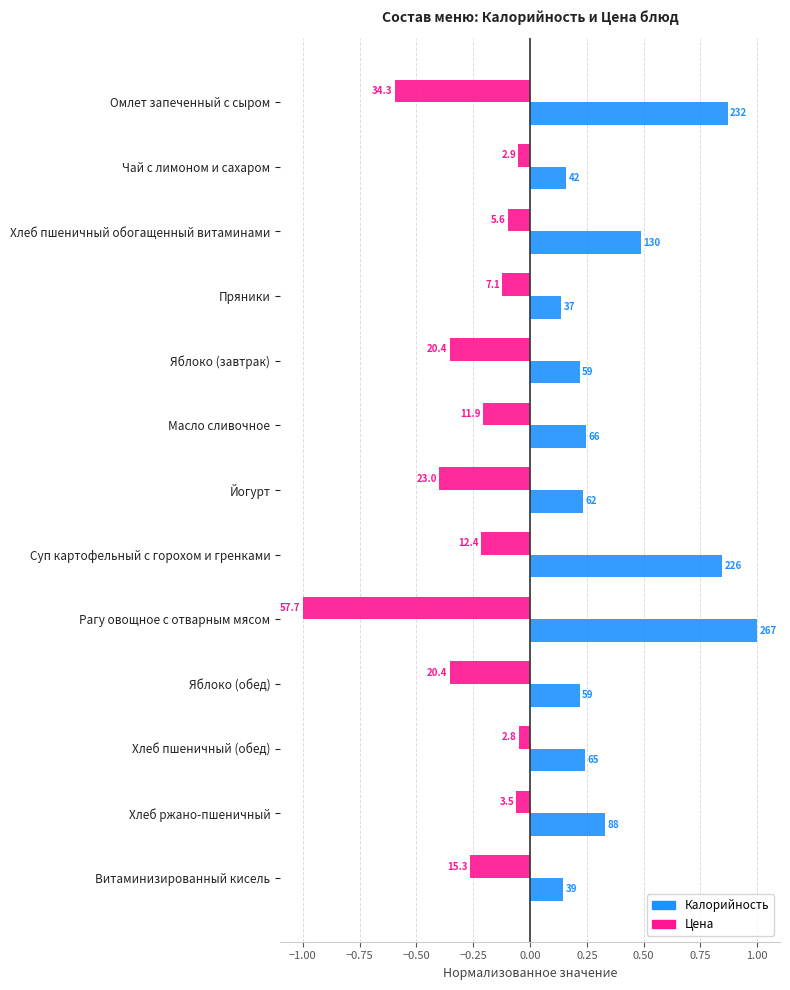

What is the maximum value shown in the chart?

1.0